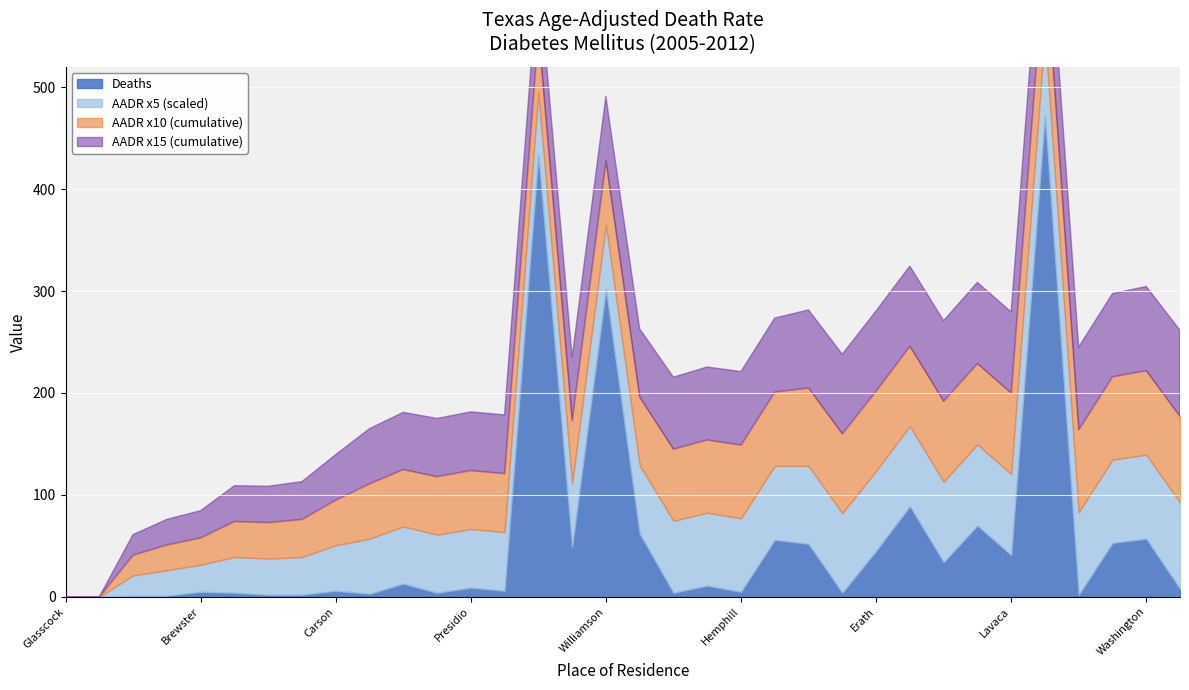

Is it true that Deaths equals 214.5 at Collin?

False